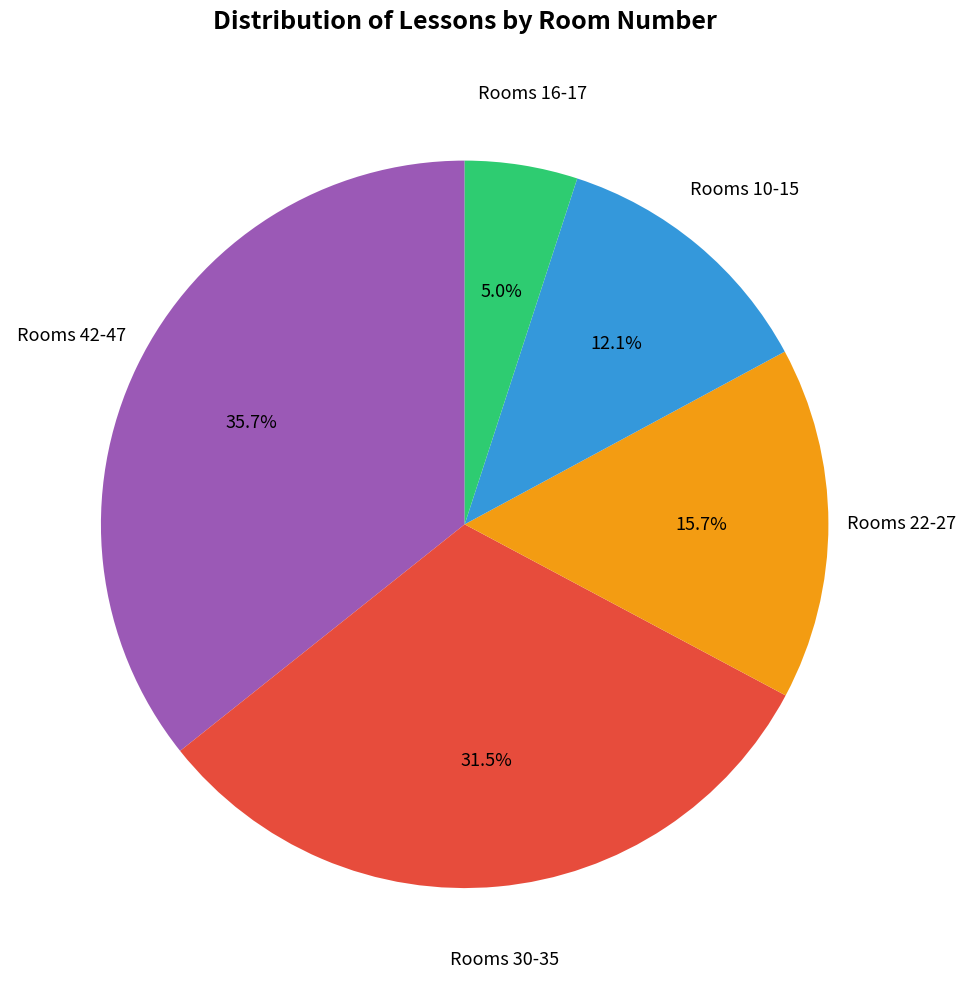

Is there a majority slice in this chart?

No